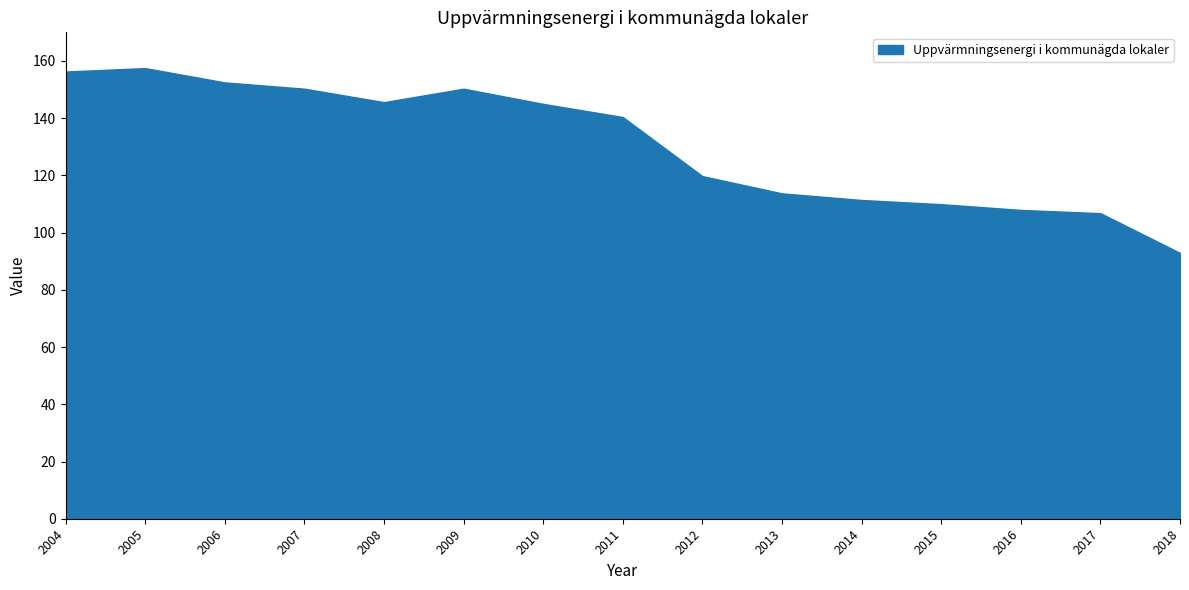

Is it true that the value at 2011 is 140.4?

True